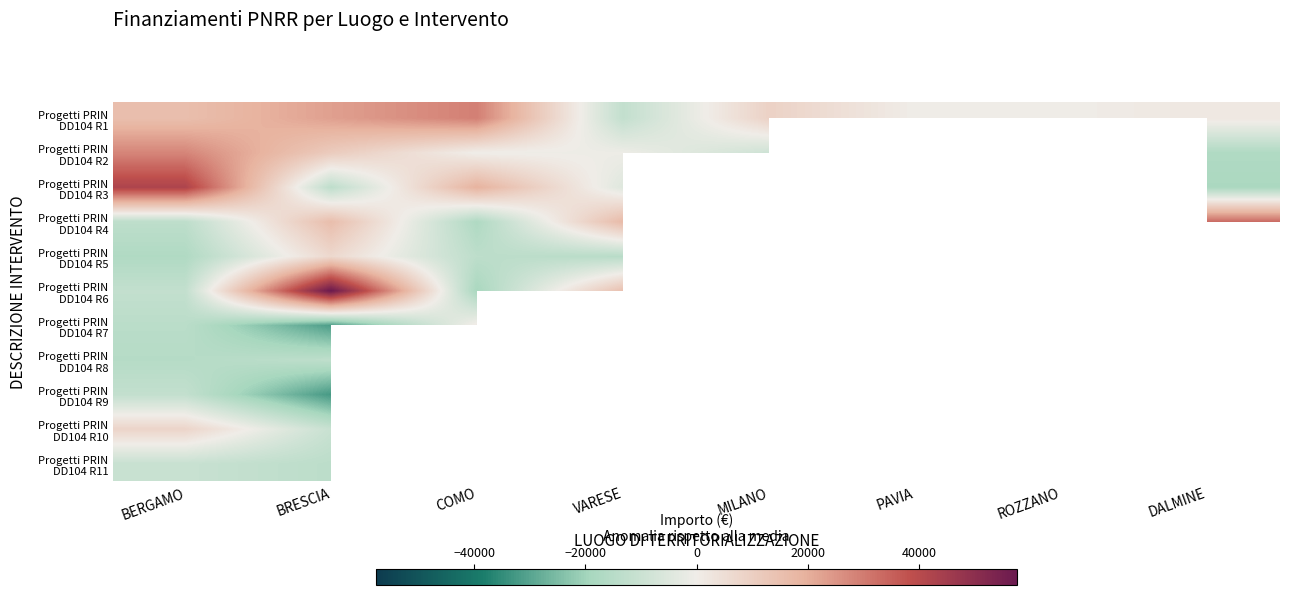

Which series changed the most between BRESCIA and ROZZANO?

Progetti PRIN DD104 R1